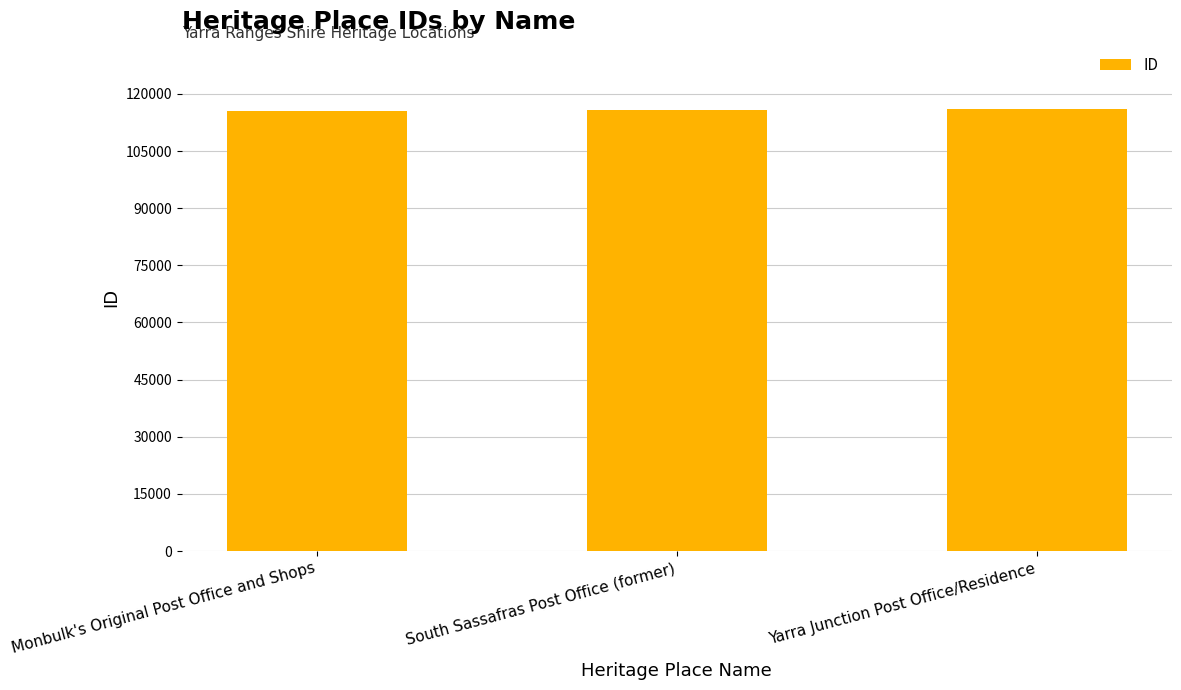

How many data points are less than 115800?

1